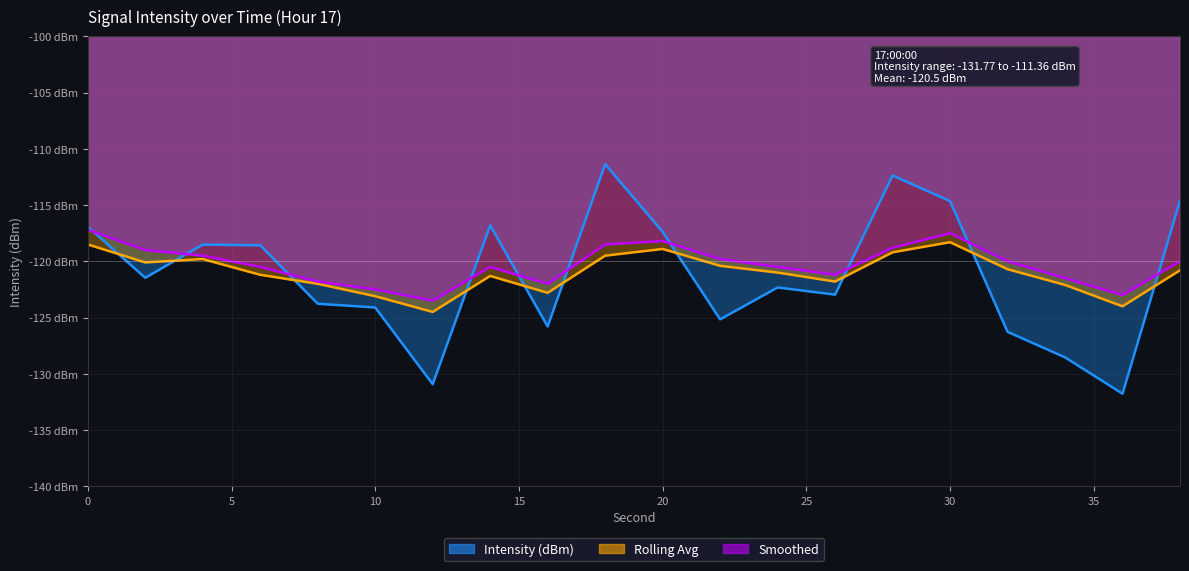

What are all the series names shown in the legend?

Intensity (dBm), Rolling Avg, Smoothed